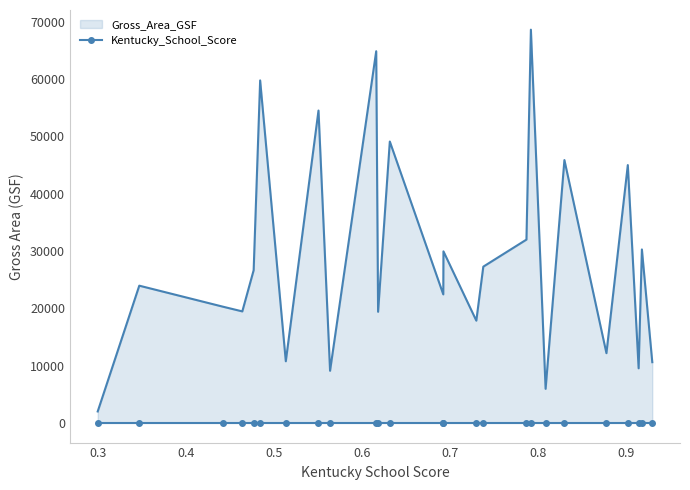

True or false: Kentucky_School_Score has more than 2 interior local peaks.

False